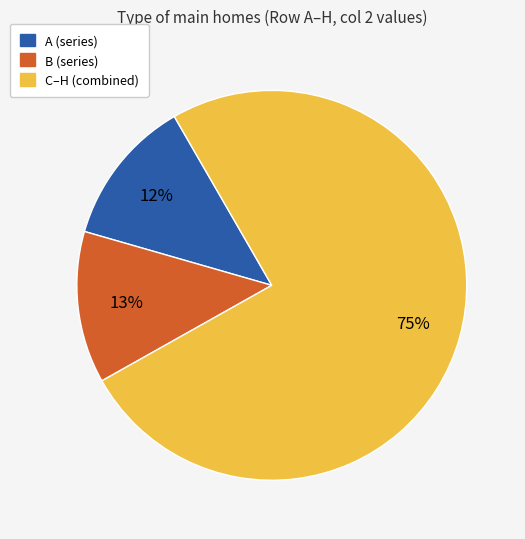

To the nearest percent, what is the difference between the largest and smallest slice percentages?

63%